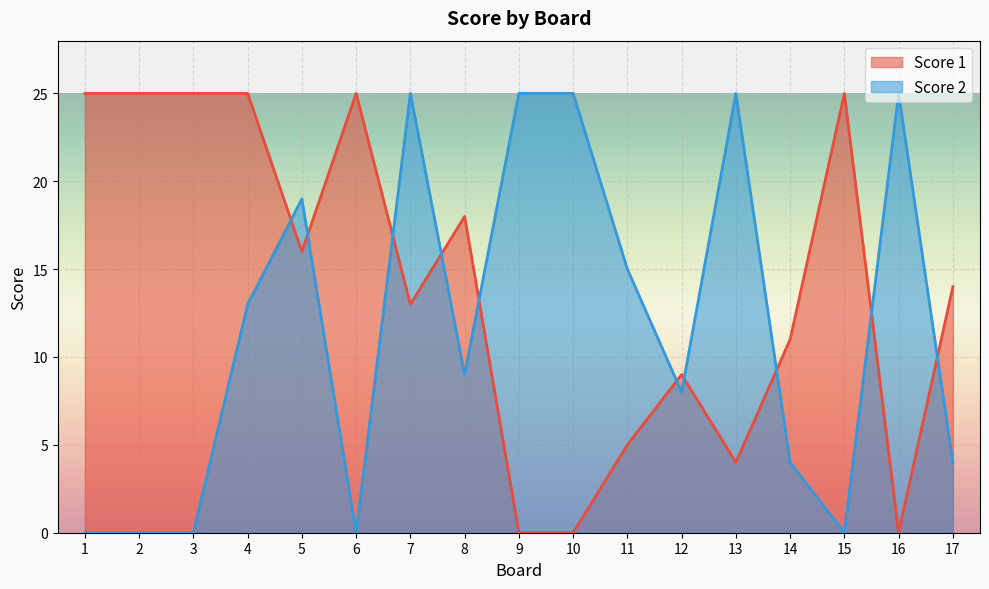

What is the difference between the second highest and second lowest values in the Score 1 series?

25